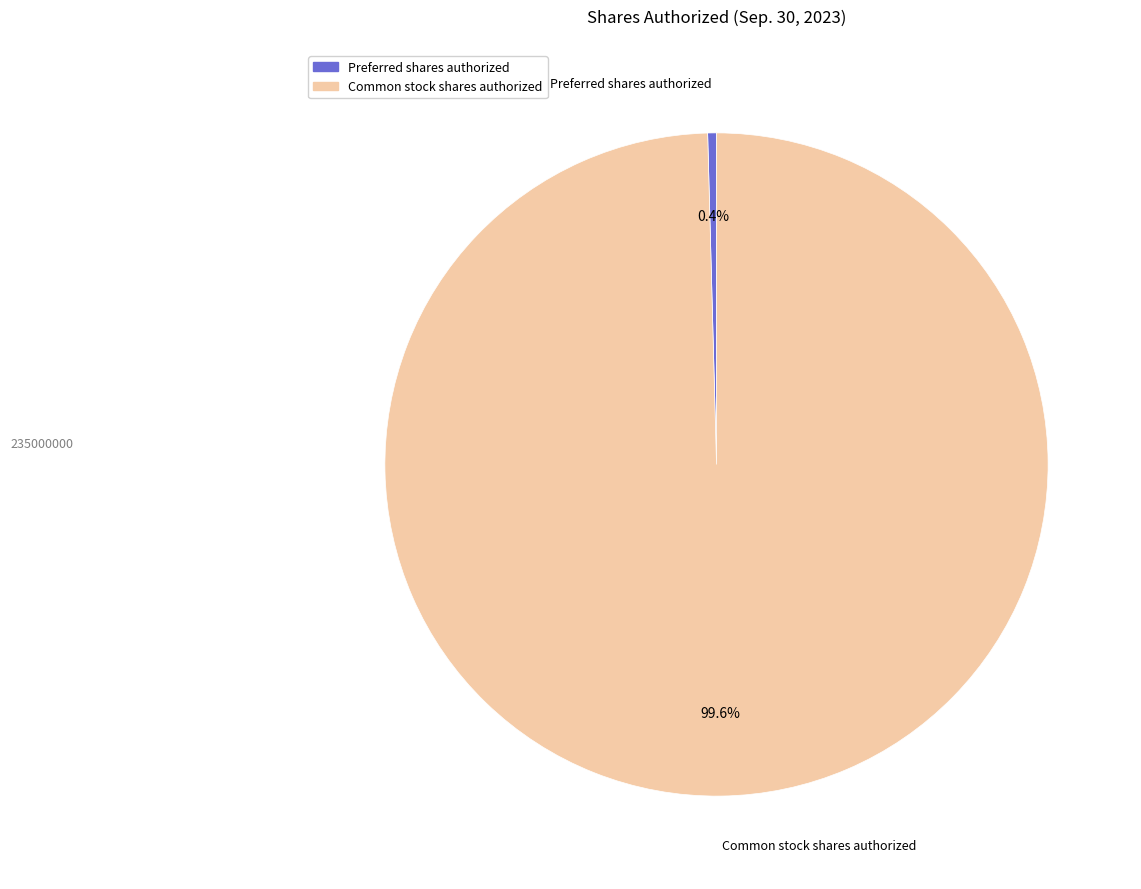

To the nearest percent, what is the combined percentage of Common stock shares authorized and Preferred shares authorized?

100%